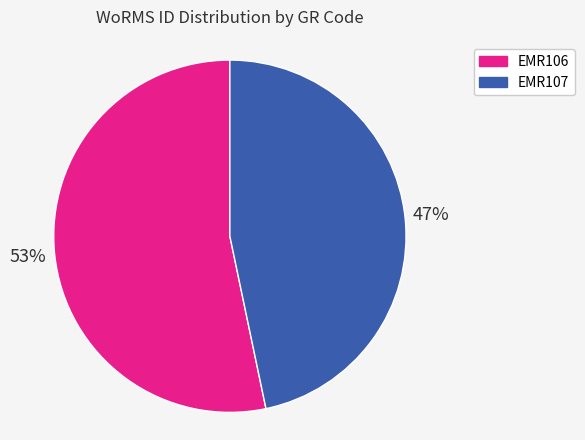

Is the sum of EMR106 and EMR107 greater than half?

Yes